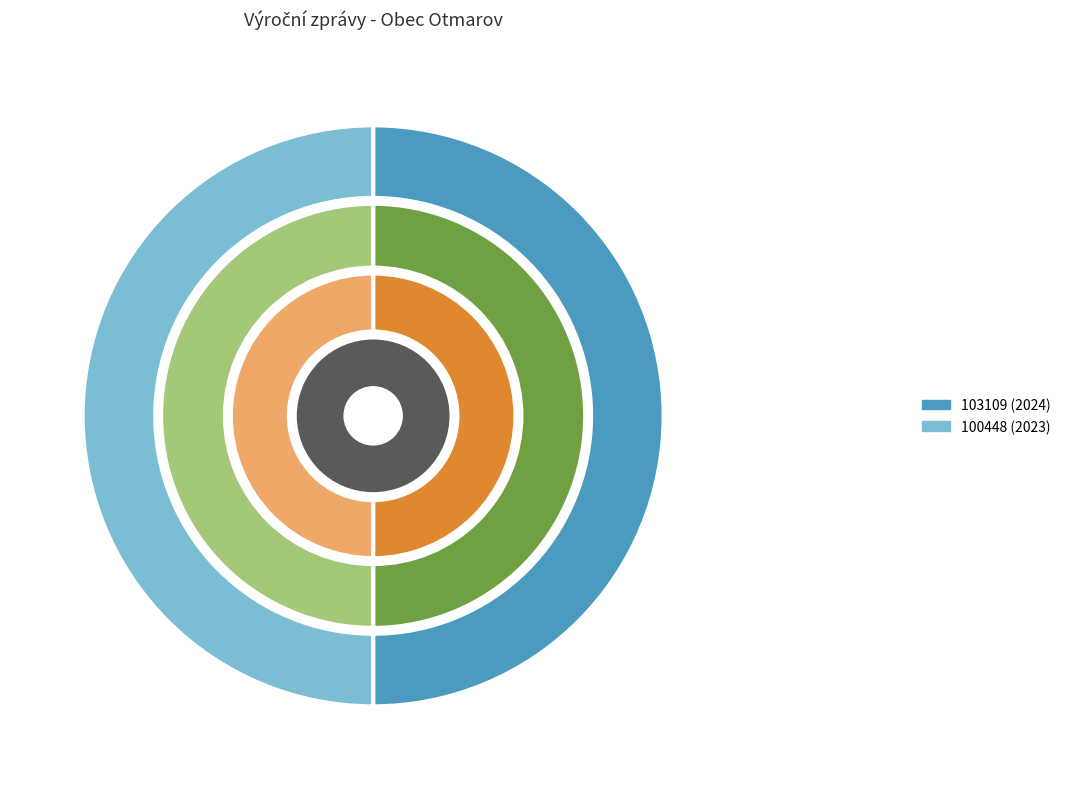

Between 100448 (2023) and 103109 (2024), which is larger?

100448 (2023)